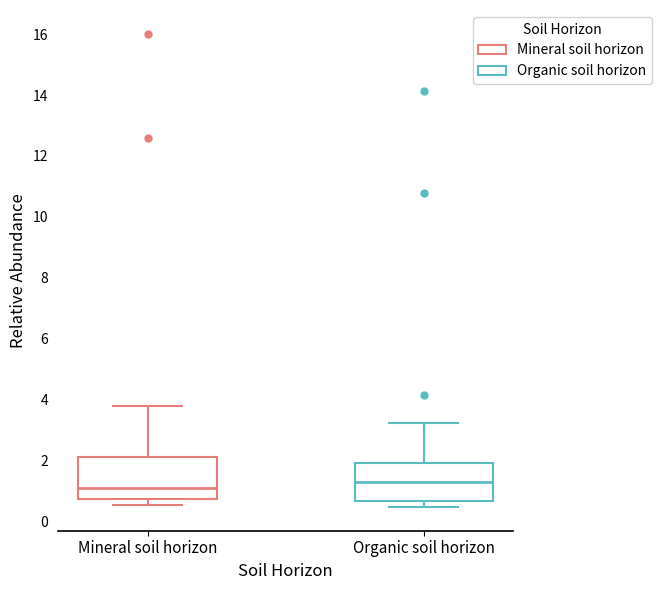

Reading left to right, transcribe this box plot: for each box, give where its median line is, the range the box spans, and where its two whiskers end, as read against the y-axis. The values are not printed on the chart, so give them approximately, as read against the axis.

Mineral soil horizon: median 1.2, box 0.8 to 2.2, whiskers 0.6 to 3.8
Organic soil horizon: median 1.4, box 0.6 to 2.0, whiskers 0.4 to 3.2